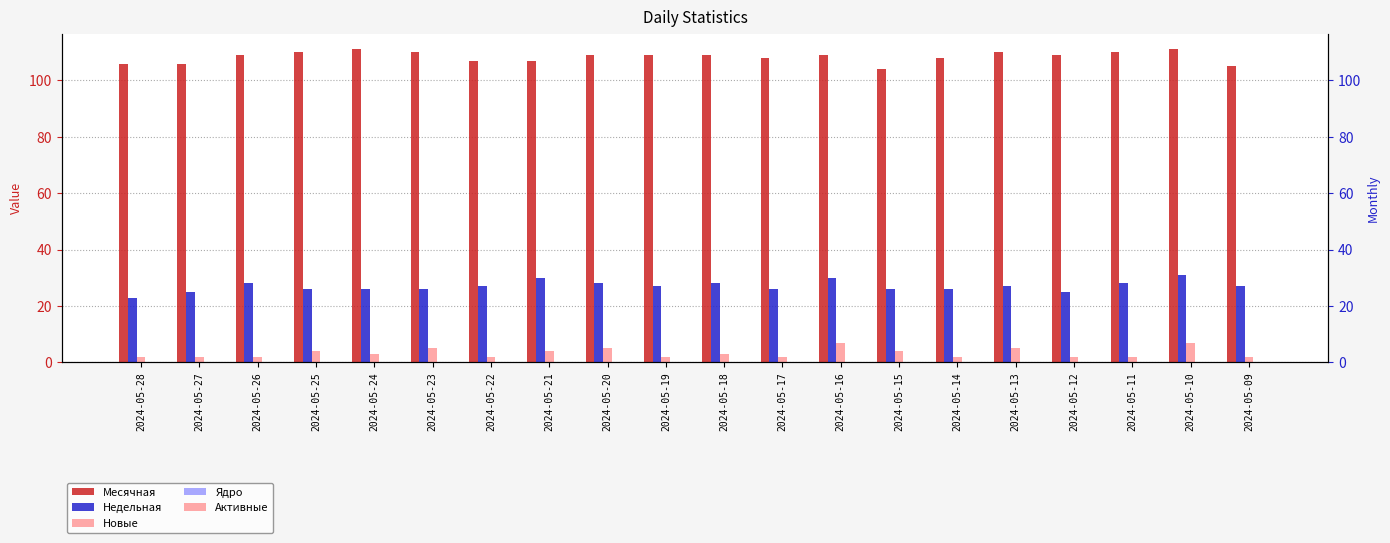

At how many categories does at least one series exceed 71?

20